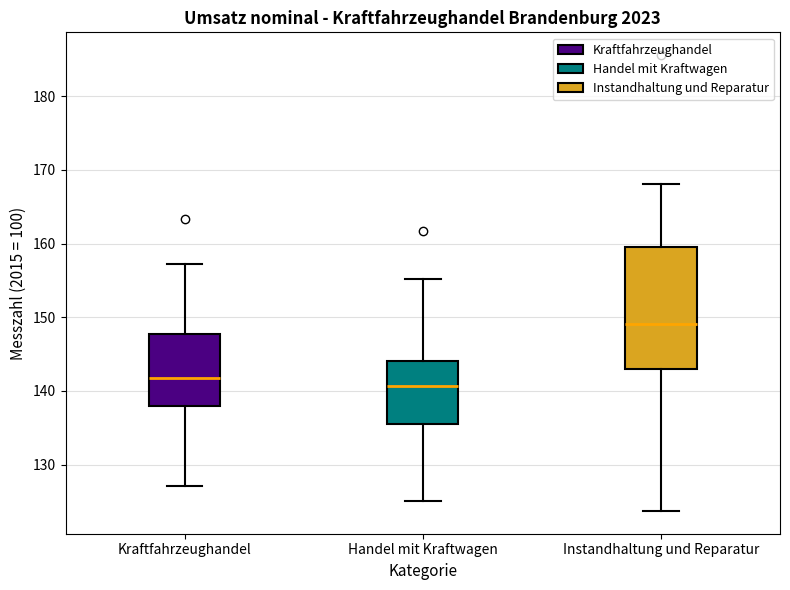

Comparing the boxes themselves (not the whiskers), which one is the tallest?

Instandhaltung und Reparatur